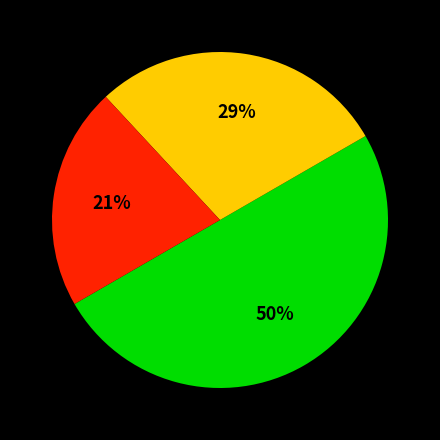

To the nearest percent, what is the average slice percentage?

33%